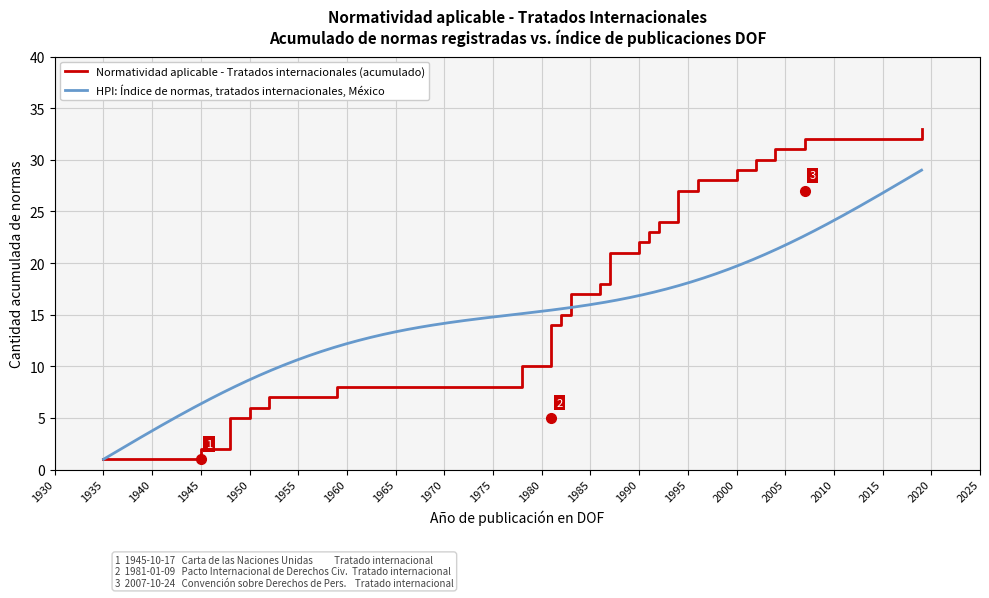

What is the highest value of the HPI: Índice de normas, tratados internacionales, México series?

29.0